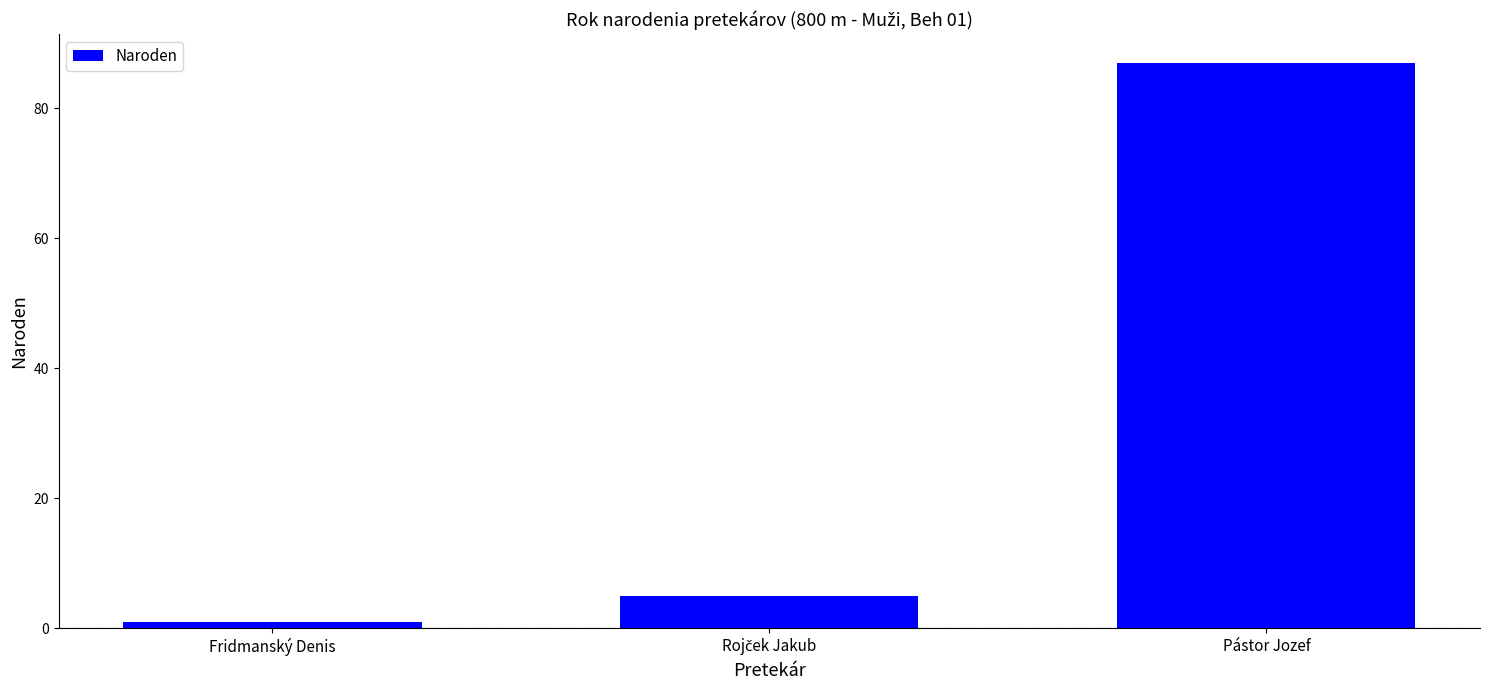

What is the difference between the maximum and second lowest values?

82